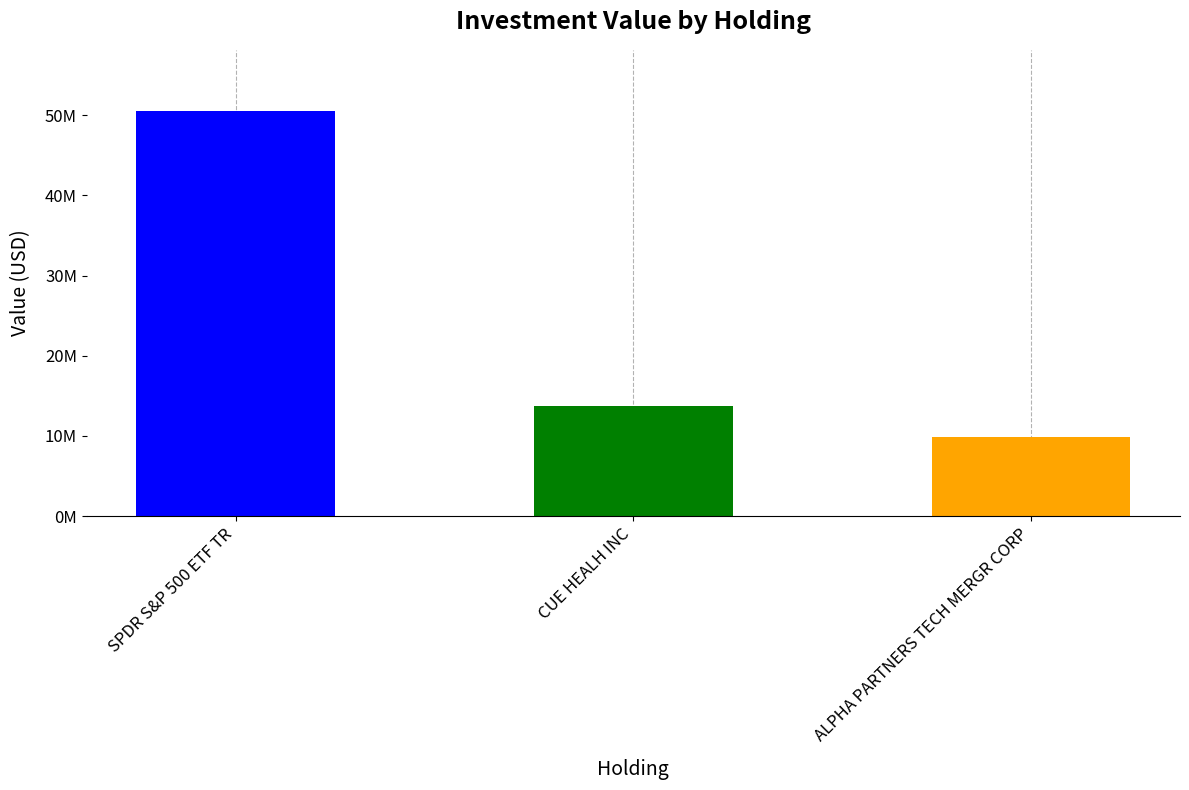

Reading left to right, transcribe all the data shown in this chart.

SPDR S&P 500 ETF TR=50557000	CUE HEALH INC=13764000	ALPHA PARTNERS TECH MERGR CORP=9820000